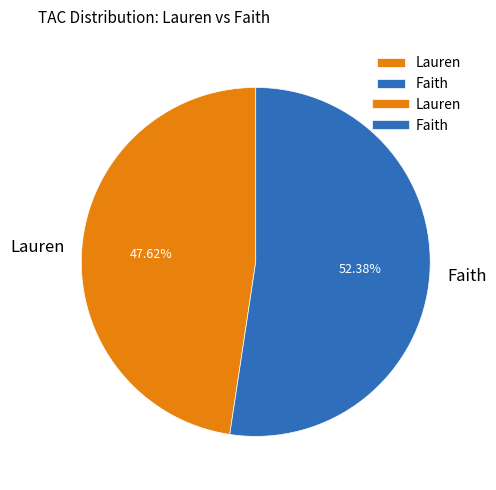

What portion of the pie excludes Lauren?

52.4%